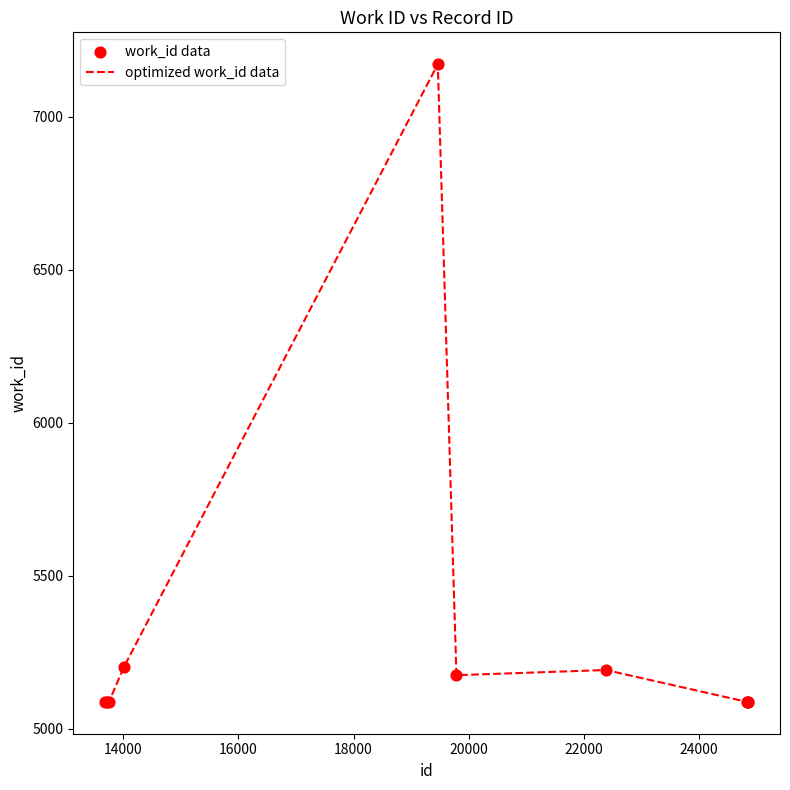

What is the greatest value displayed?

7171